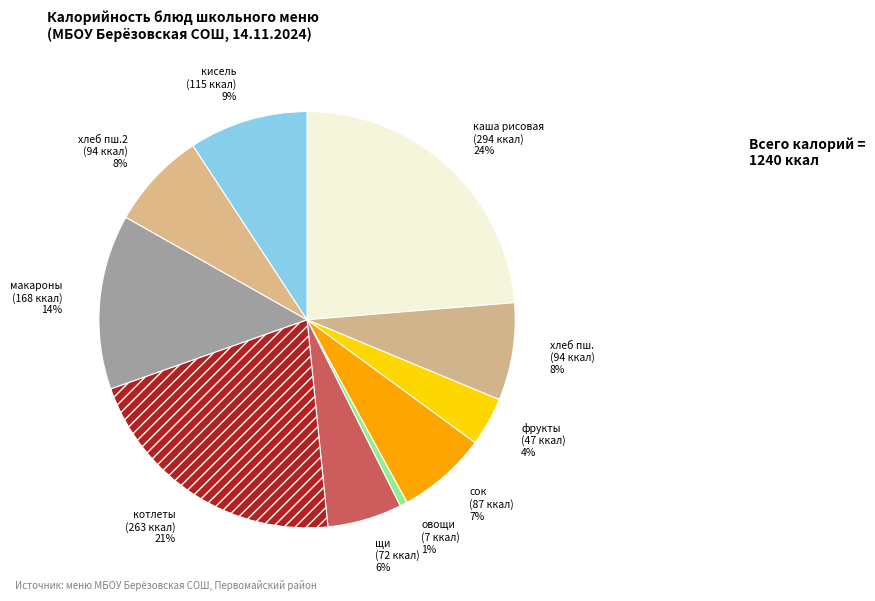

How many segments does this pie chart have?

10